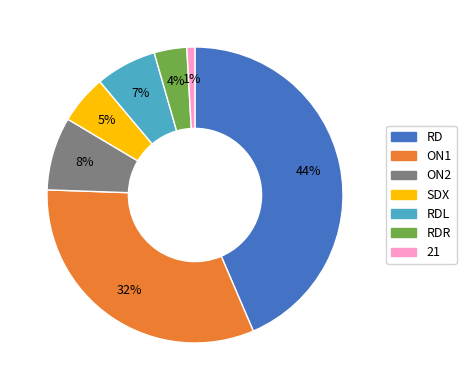

To the nearest percent, what is the difference between the largest and smallest slice percentages?

43%